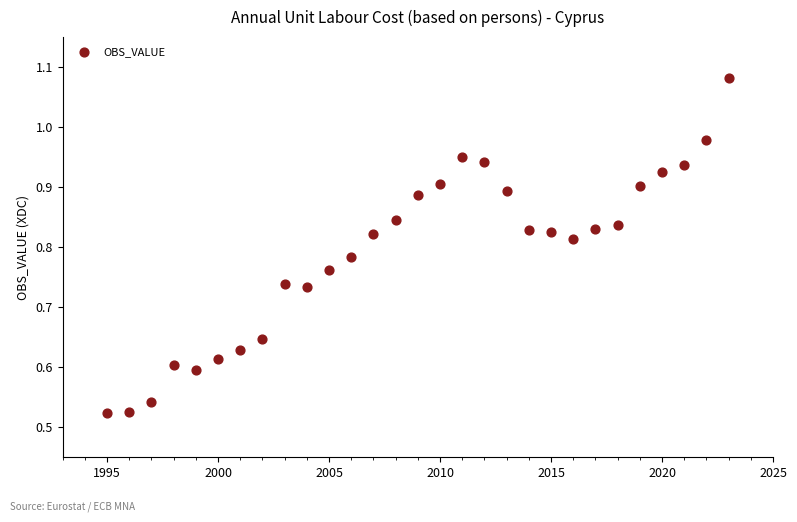

What is the range of X values (max minus min)?

28.0